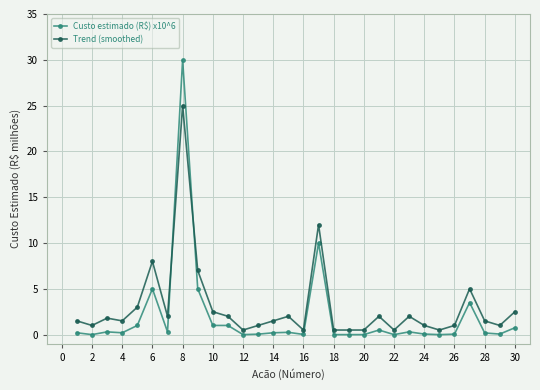

List the series in order of their overall mean, lowest first.

Custo estimado (R$) x10^6, Trend (smoothed)